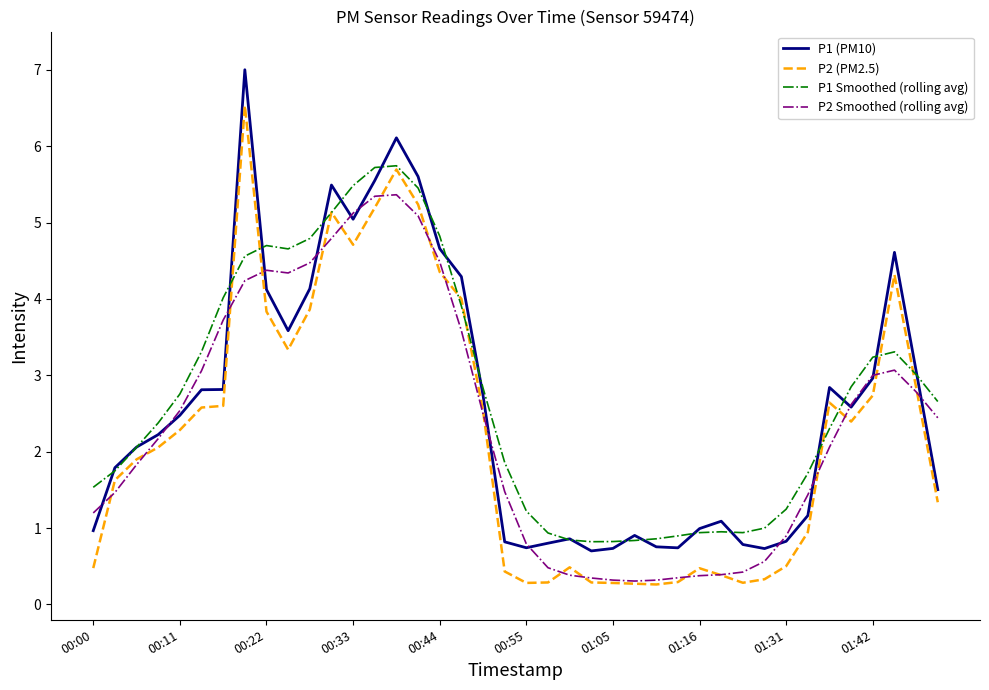

How many lines are shown in the chart?

4